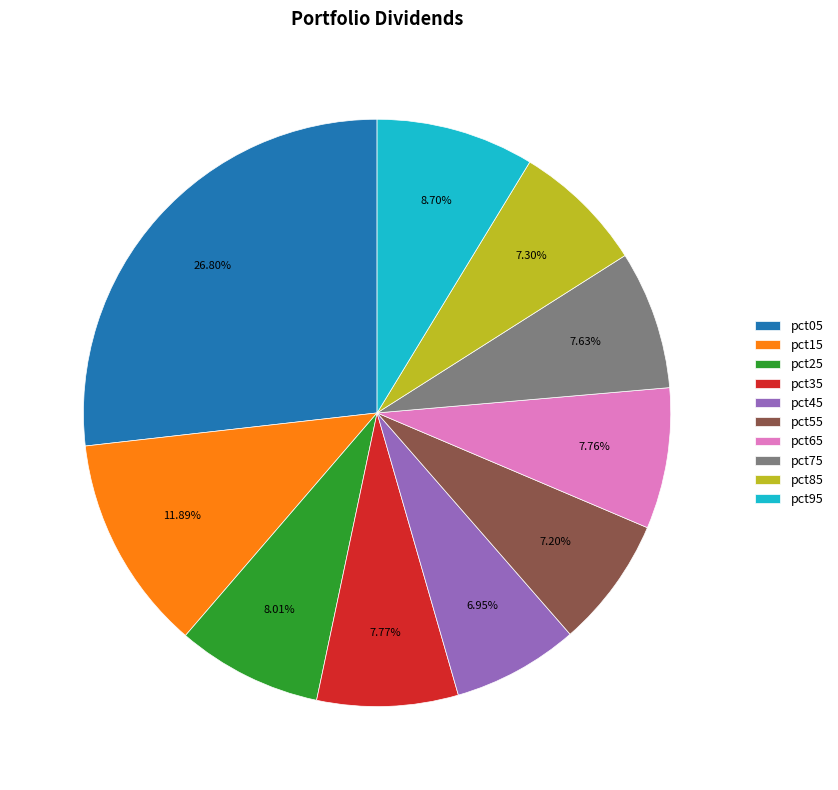

What is the total percentage of pct35 and pct45?

14.7%